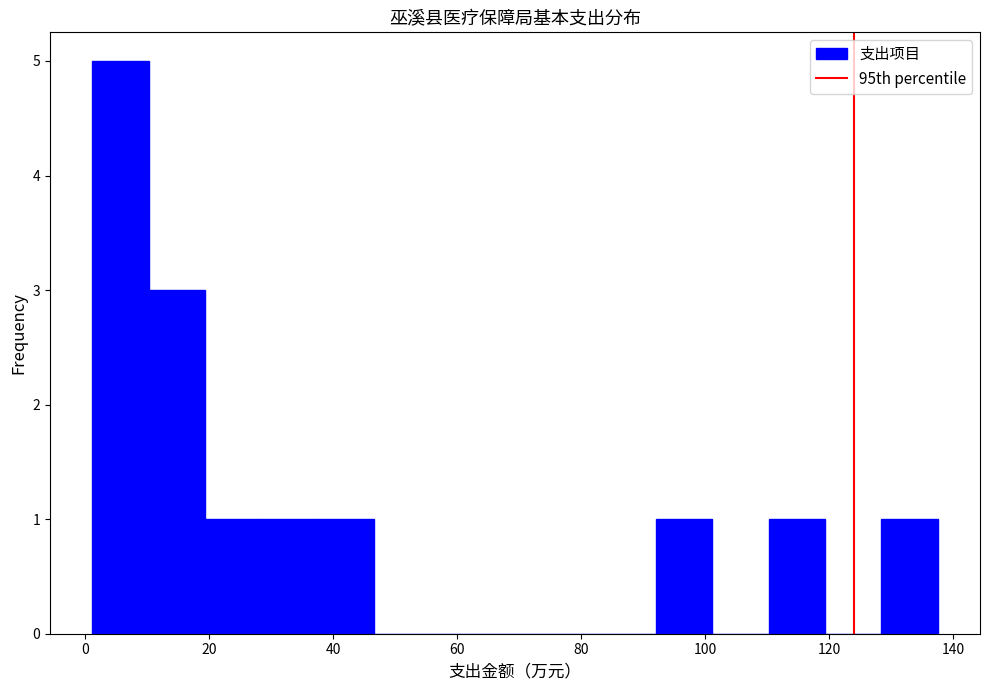

Over which range of the x-axis is the bar tallest?

2 to 10